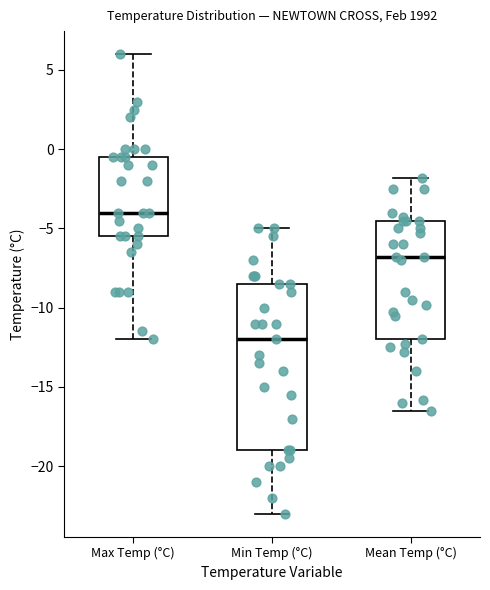

Reading left to right, read every box against the y-axis: the position of its median line, the range the box covers, and the ends of its whiskers. The values are not printed on the chart, so give them approximately, as read against the axis.

Max Temp (°C): median -4.0, box -5.5 to -0.5, whiskers -12.0 to 6.0
Min Temp (°C): median -12.0, box -19.0 to -8.5, whiskers -23.0 to -5.0
Mean Temp (°C): median -7.0, box -12.0 to -4.5, whiskers -16.5 to -2.0